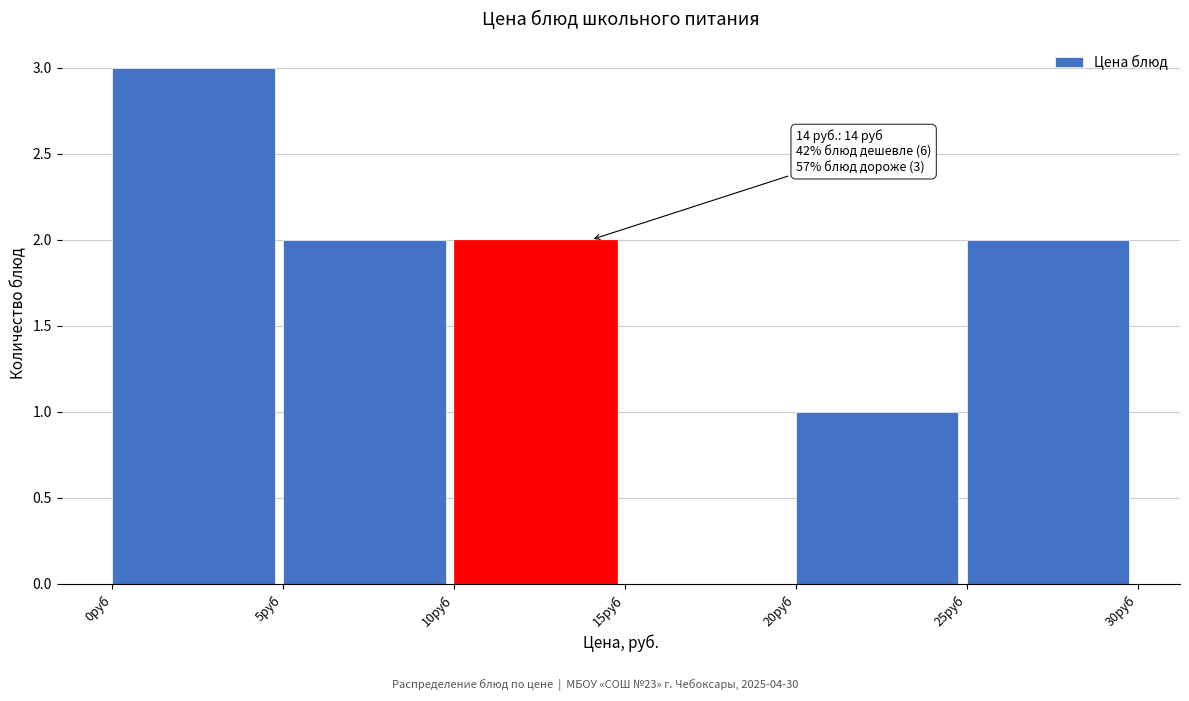

Which range on the x-axis has the tallest bar?

0 to 5